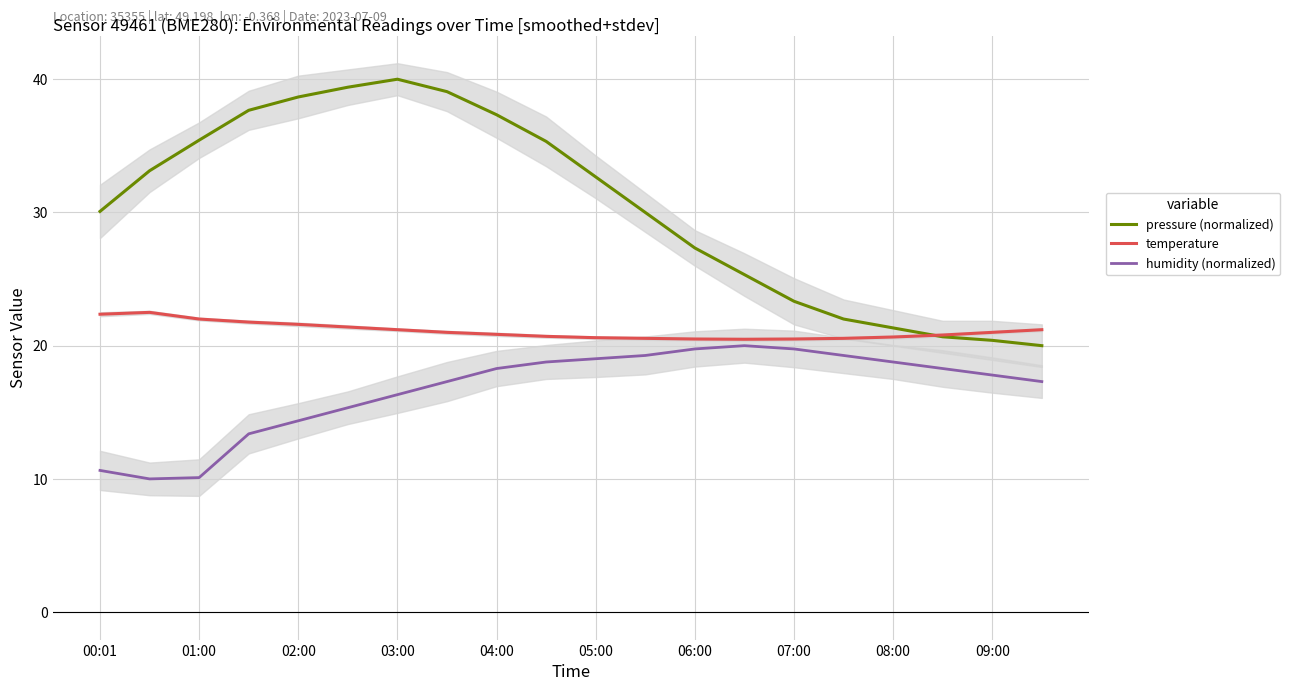

What is the minimum value for temperature?

20.5